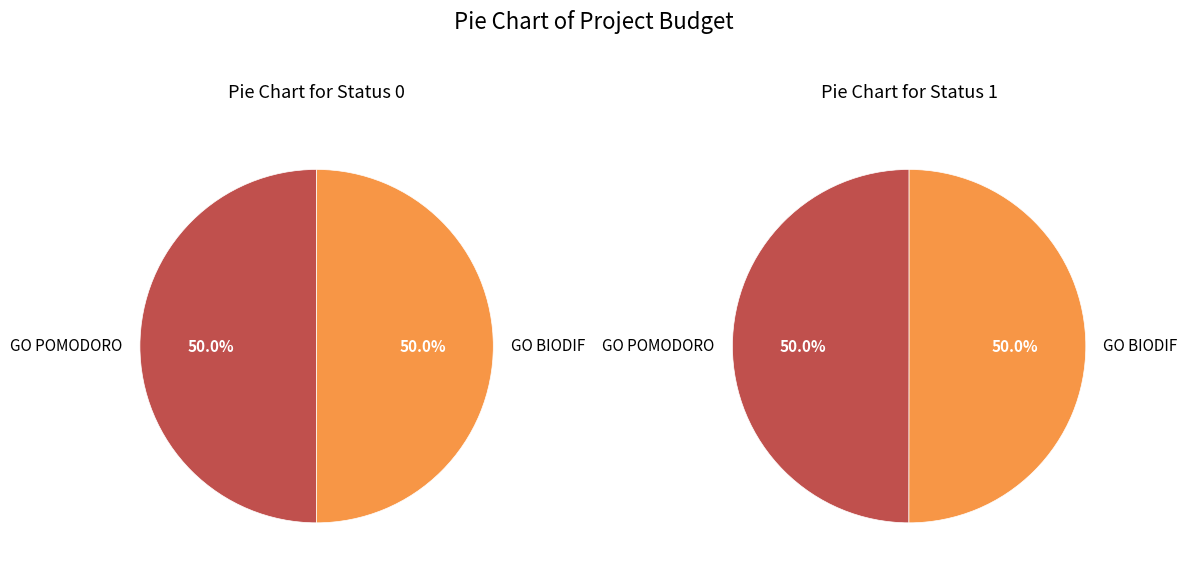

What percentage is the GO BIODIF slice, to the nearest percent?

50%